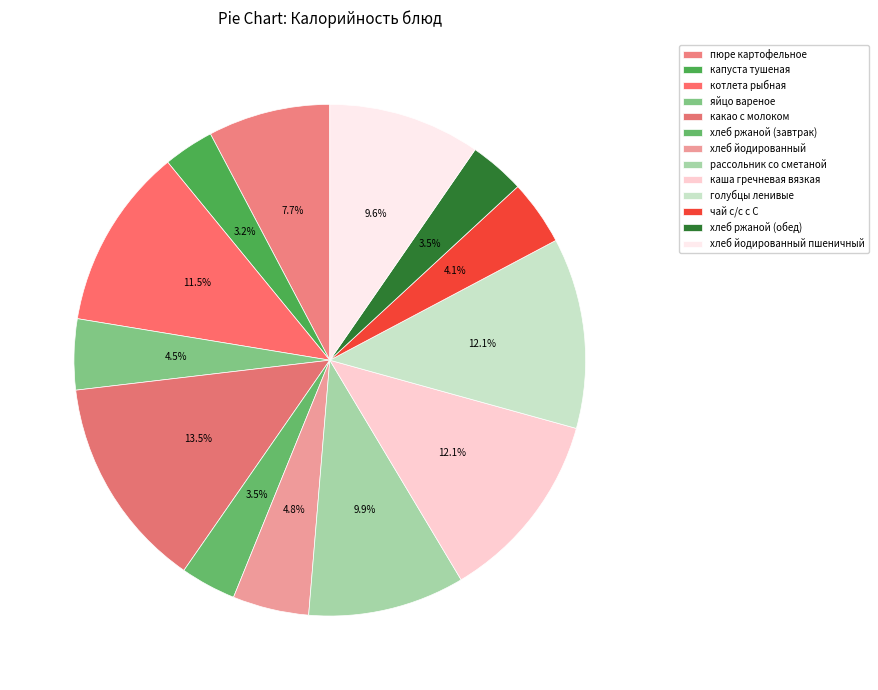

Combined, do капуста тушеная and хлеб йодированный пшеничный account for over 50%?

No